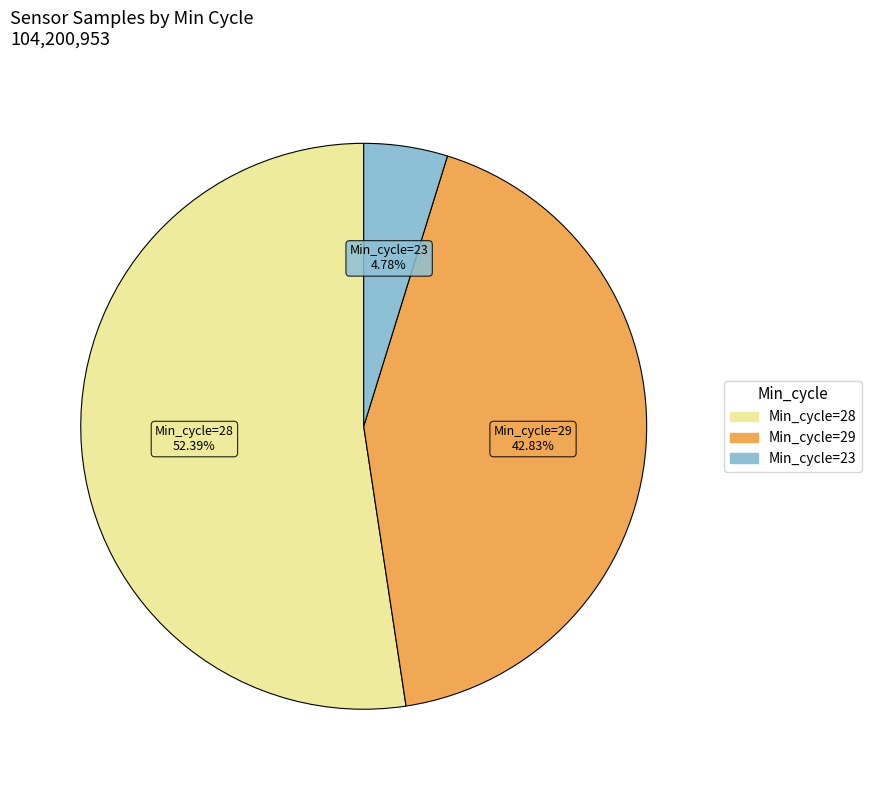

Is there any slice that represents more than half of the pie?

Yes